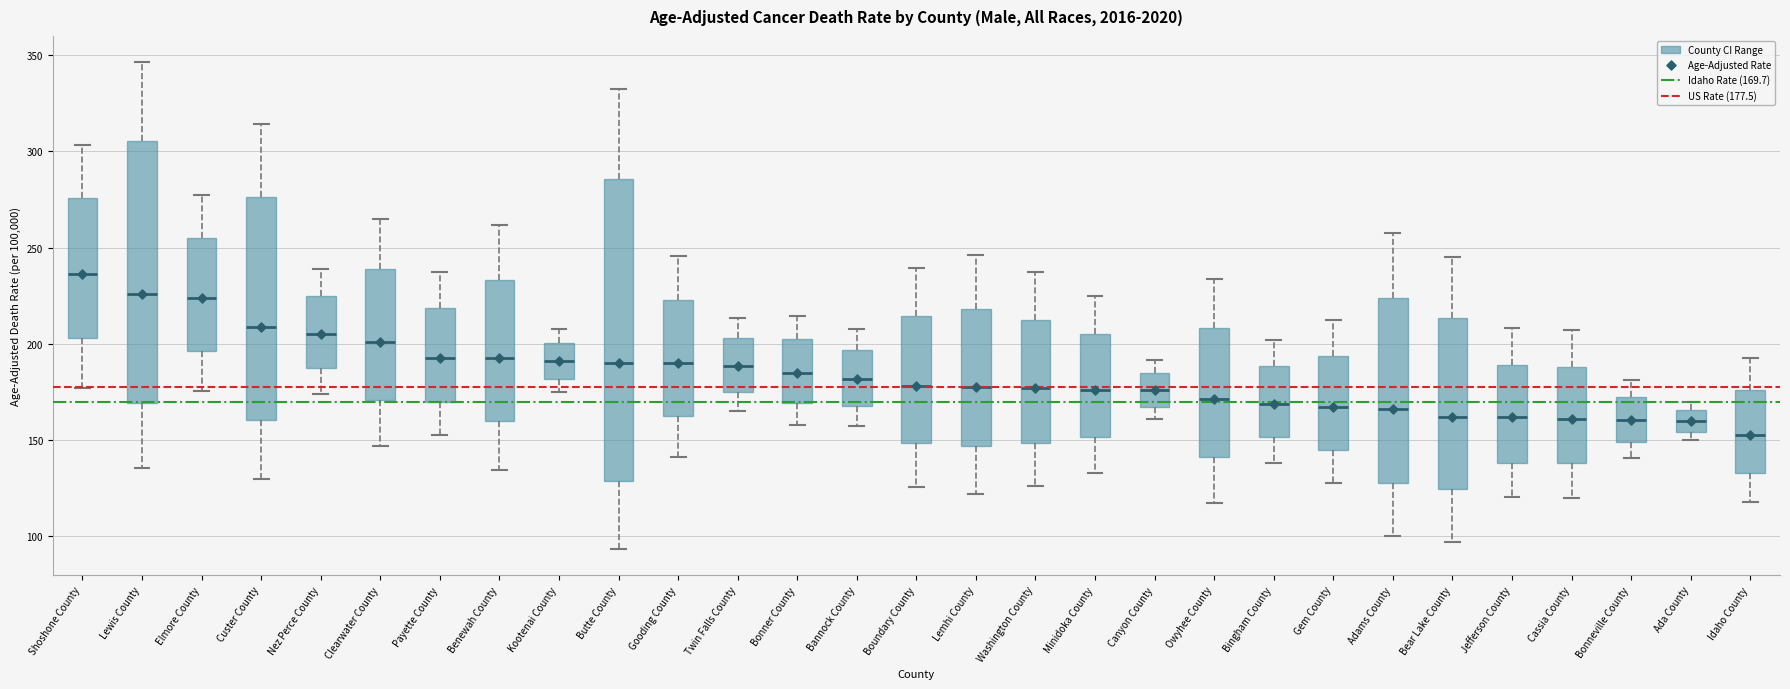

Reading left to right, read every box against the y-axis: the position of its median line, the range the box covers, and the ends of its whiskers. The values are not printed on the chart, so give them approximately, as read against the axis.

Shoshone County: median 235, box 205 to 275, whiskers 175 to 305
Lewis County: median 225, box 170 to 305, whiskers 135 to 345
Elmore County: median 225, box 195 to 255, whiskers 175 to 275
Custer County: median 210, box 160 to 275, whiskers 130 to 315
Nez Perce County: median 205, box 190 to 225, whiskers 175 to 240
Clearwater County: median 200, box 170 to 240, whiskers 145 to 265
Payette County: median 195, box 170 to 220, whiskers 155 to 235
Benewah County: median 195, box 160 to 235, whiskers 135 to 260
Kootenai County: median 190, box 180 to 200, whiskers 175 to 210
Butte County: median 190, box 130 to 285, whiskers 95 to 330
Gooding County: median 190, box 160 to 225, whiskers 140 to 245
Twin Falls County: median 190, box 175 to 205, whiskers 165 to 215
Bonner County: median 185, box 170 to 200, whiskers 160 to 215
Bannock County: median 180, box 170 to 195, whiskers 155 to 210
Boundary County: median 180, box 150 to 215, whiskers 125 to 240
Lemhi County: median 180, box 145 to 220, whiskers 120 to 245
Washington County: median 175, box 150 to 215, whiskers 125 to 235
Minidoka County: median 175, box 150 to 205, whiskers 135 to 225
Canyon County: median 175, box 165 to 185, whiskers 160 to 190
Owyhee County: median 170, box 140 to 210, whiskers 120 to 235
Bingham County: median 170, box 150 to 190, whiskers 140 to 200
Gem County: median 170, box 145 to 195, whiskers 130 to 215
Adams County: median 165, box 130 to 225, whiskers 100 to 260
Bear Lake County: median 160, box 125 to 215, whiskers 95 to 245
Jefferson County: median 160, box 140 to 190, whiskers 120 to 210
Cassia County: median 160, box 140 to 190, whiskers 120 to 205
Bonneville County: median 160, box 150 to 175, whiskers 140 to 180
Ada County: median 160, box 155 to 165, whiskers 150 to 170
Idaho County: median 155, box 135 to 175, whiskers 120 to 195